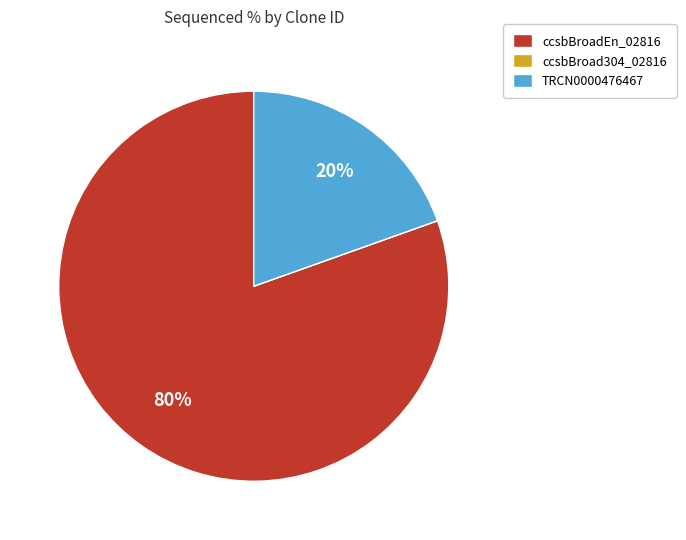

Is it true that TRCN0000476467 is 20% of the pie?

True